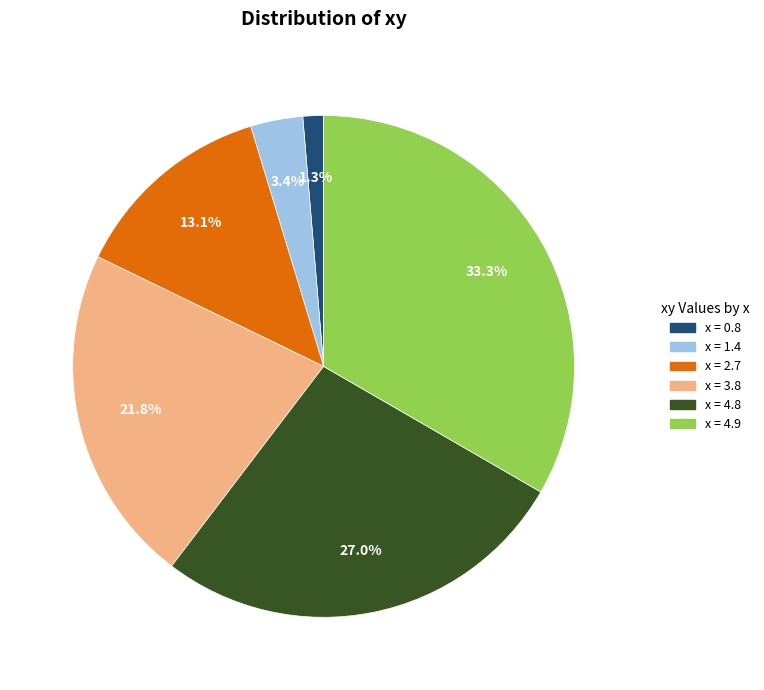

Does any single category account for the majority?

No